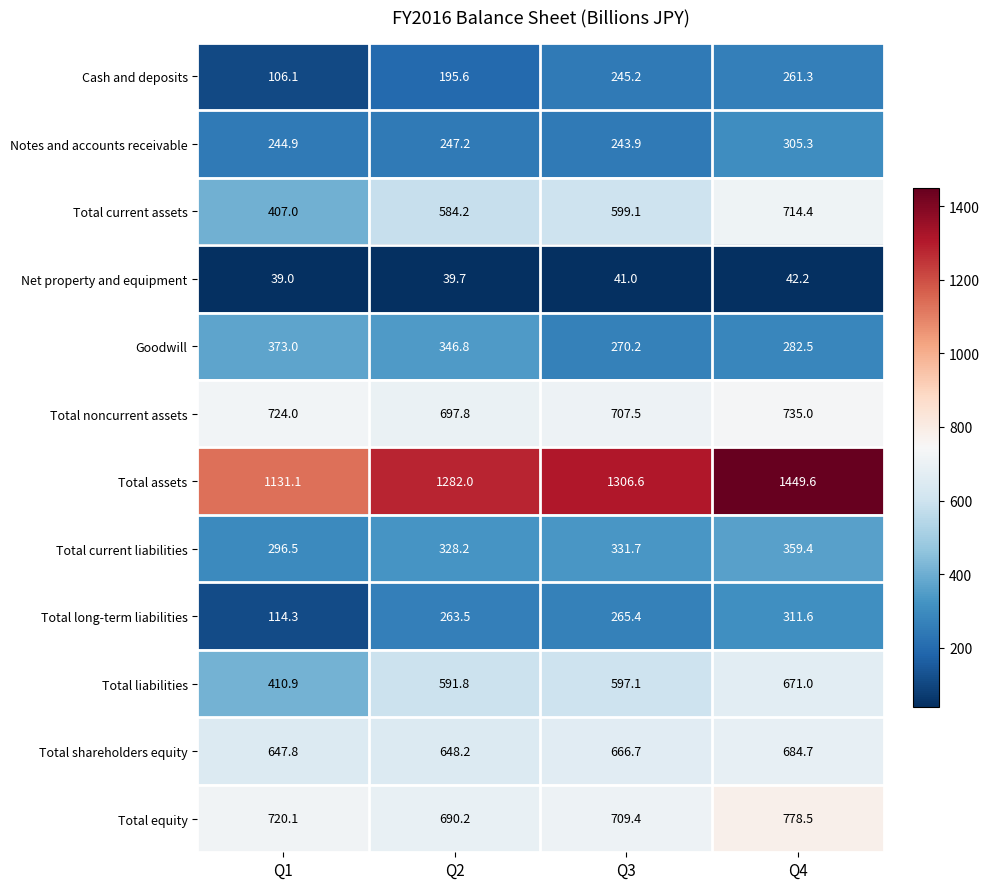

At Q4, list the series in order from largest to smallest.

Total assets, Total equity, Total noncurrent assets, Total current assets, Total shareholders equity, Total liabilities, Total current liabilities, Total long-term liabilities, Notes and accounts receivable, Goodwill, Cash and deposits, Net property and equipment